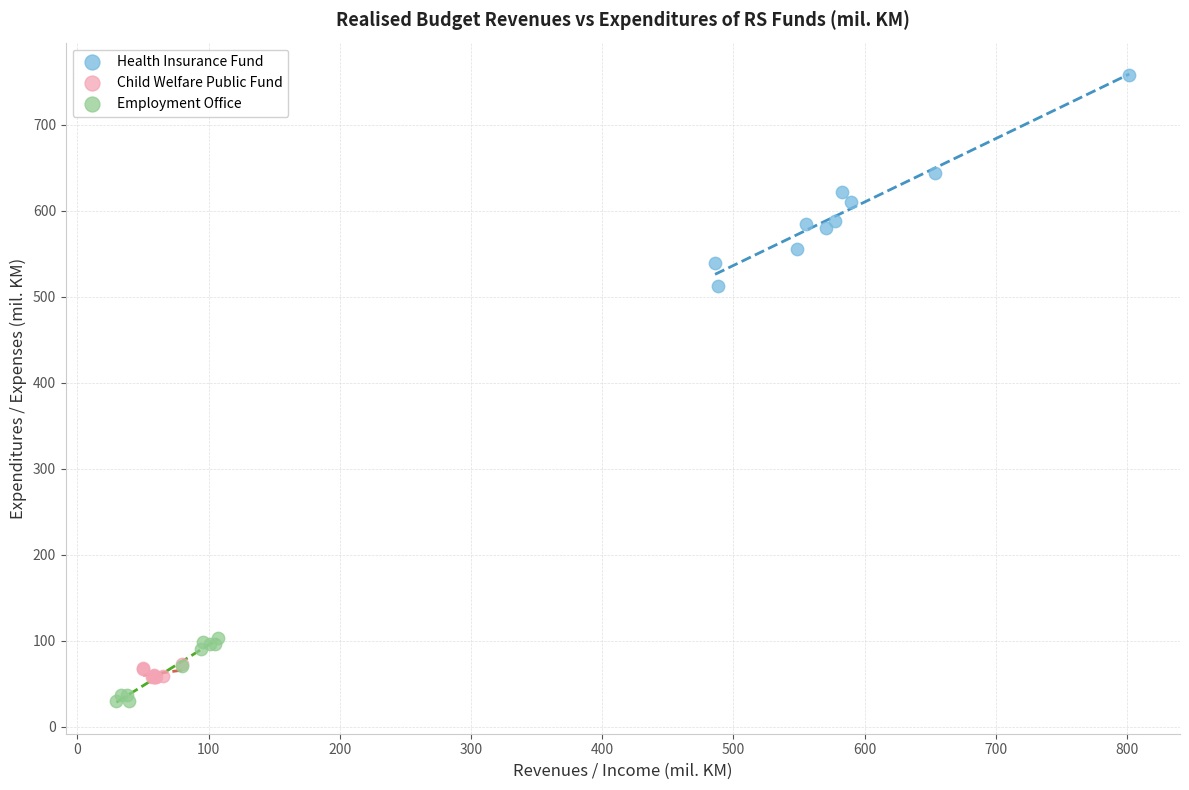

Which series contains the lowest Y value?

Employment Office